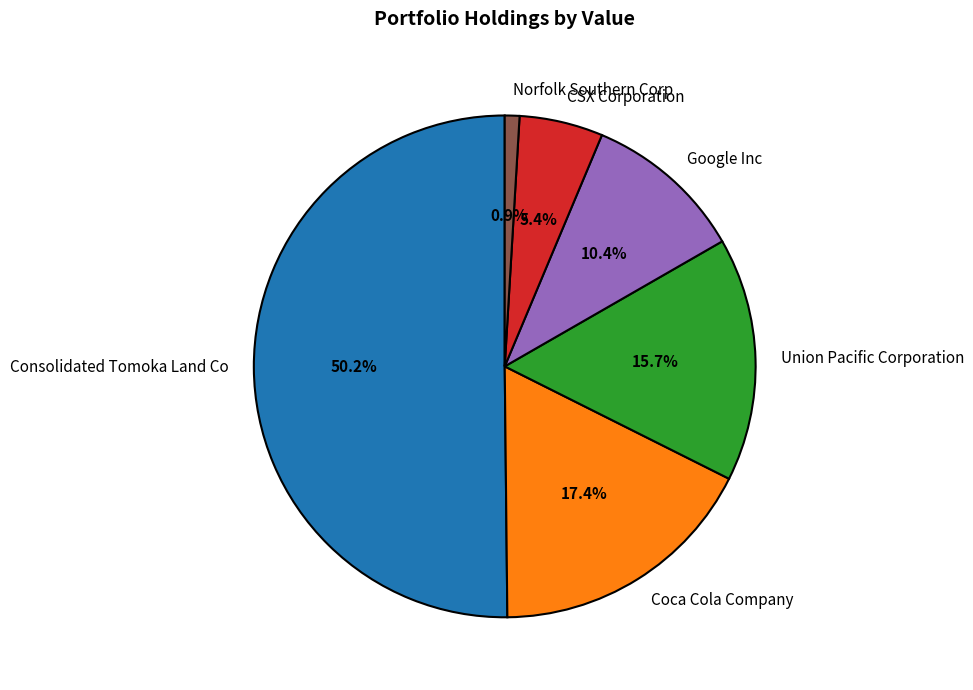

To the nearest percent, what is the combined percentage of Union Pacific Corporation and Norfolk Southern Corp?

17%